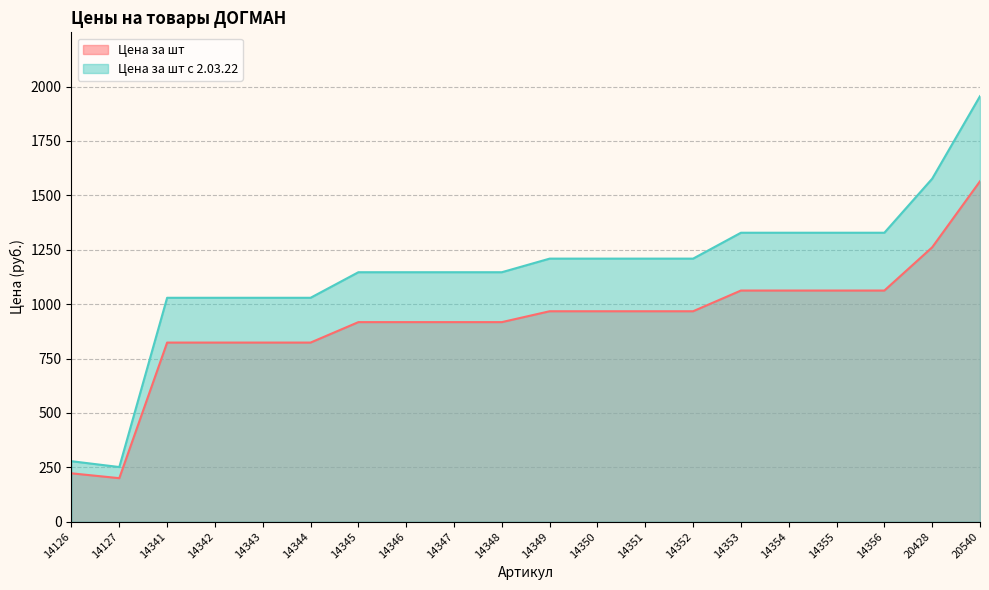

At how many categories does at least one series exceed 1295?

6